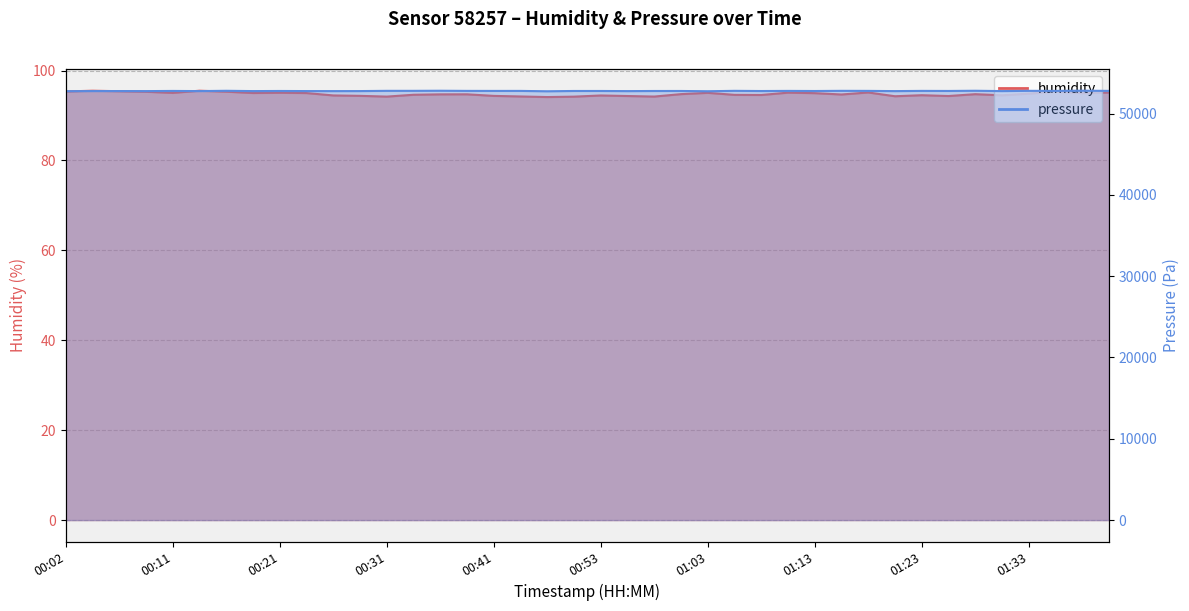

What is the difference between the maximum and minimum values in the humidity series?

1.4